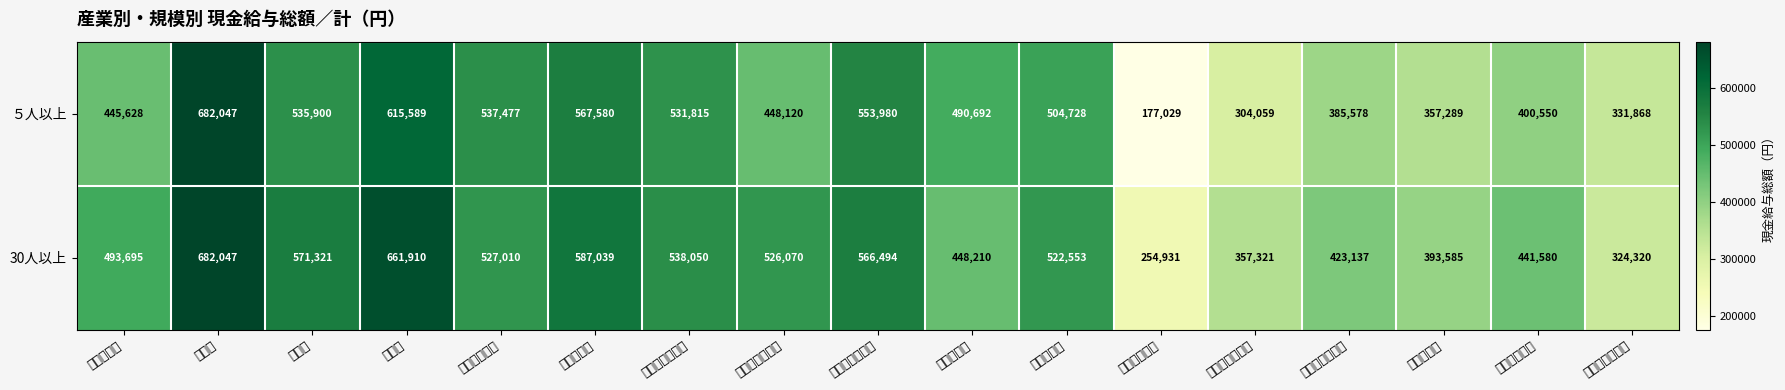

At which category is the sum across all series the highest?

鉱業等